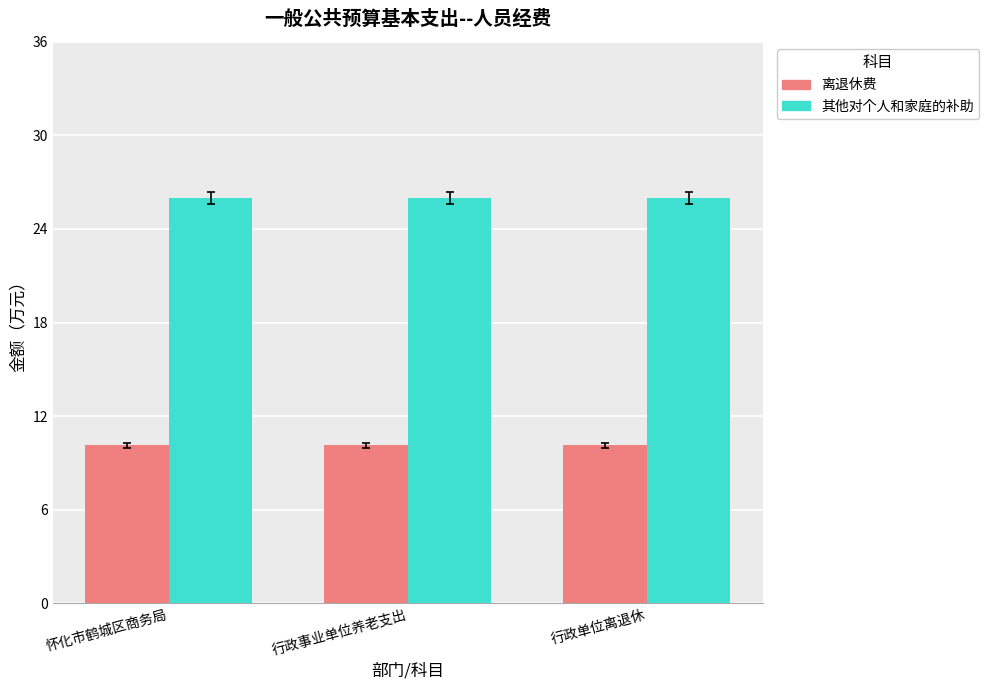

True or false: 其他对个人和家庭的补助 has a value of 26.0 at 怀化市鹤城区商务局.

True